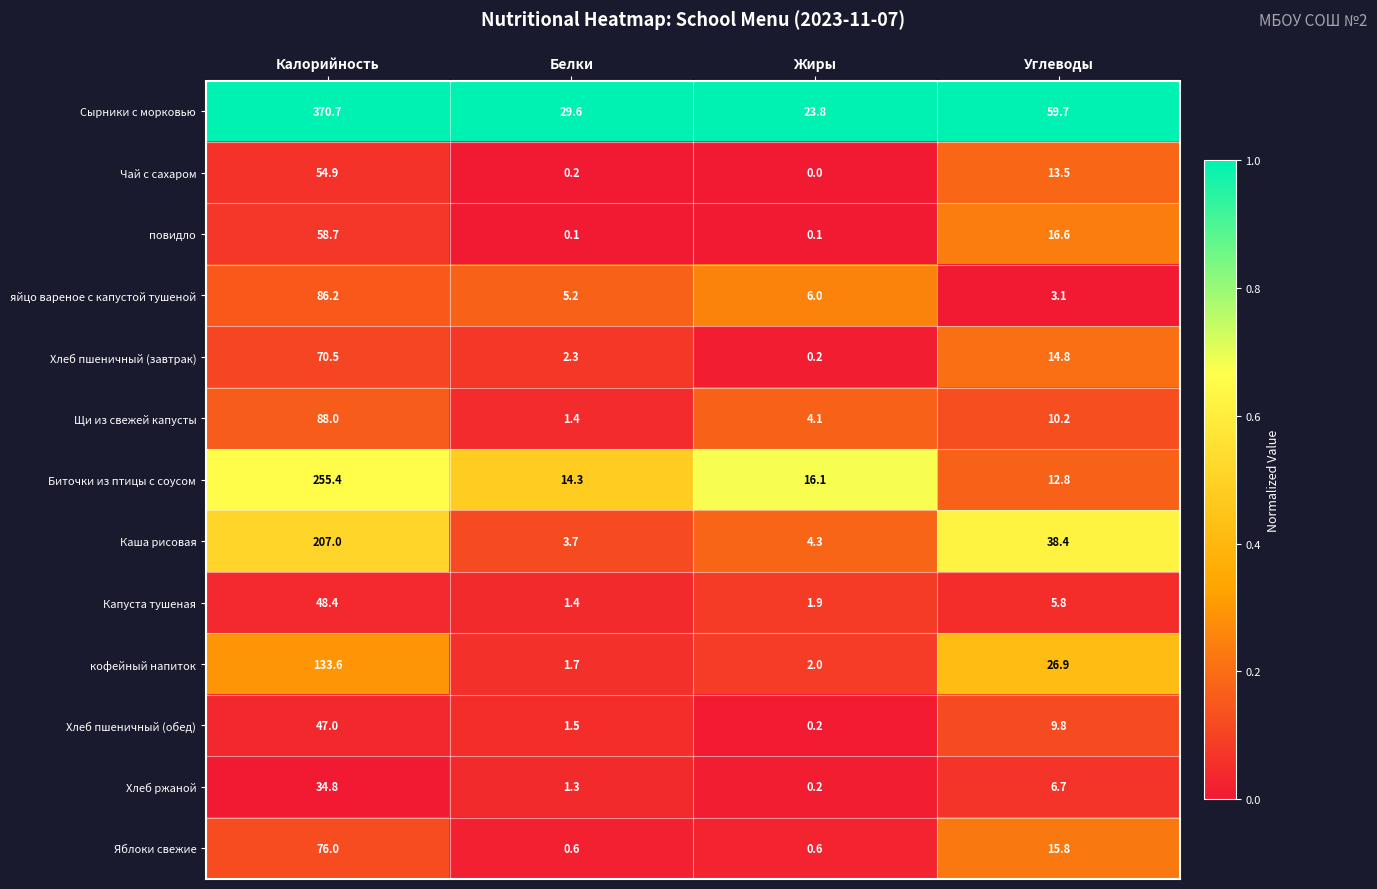

What is the total value across all series at Жиры?

59.5